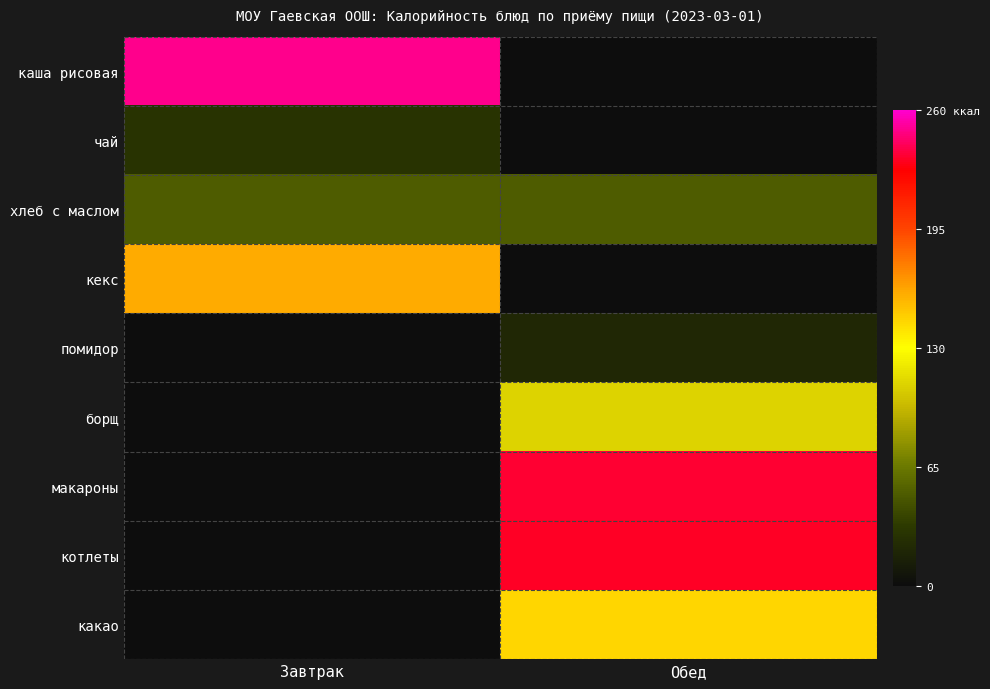

List the series in order of their peak value, lowest first.

помидор, чай, хлеб с маслом, борщ, какао, кекс, котлеты, макароны, каша рисовая